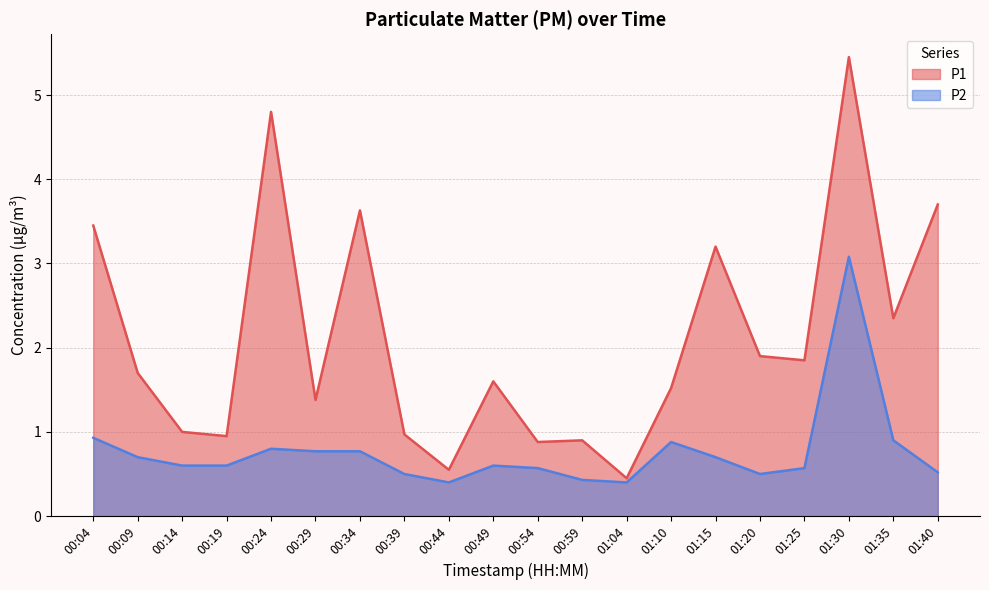

How many interior local valleys does the P2 series have?

3